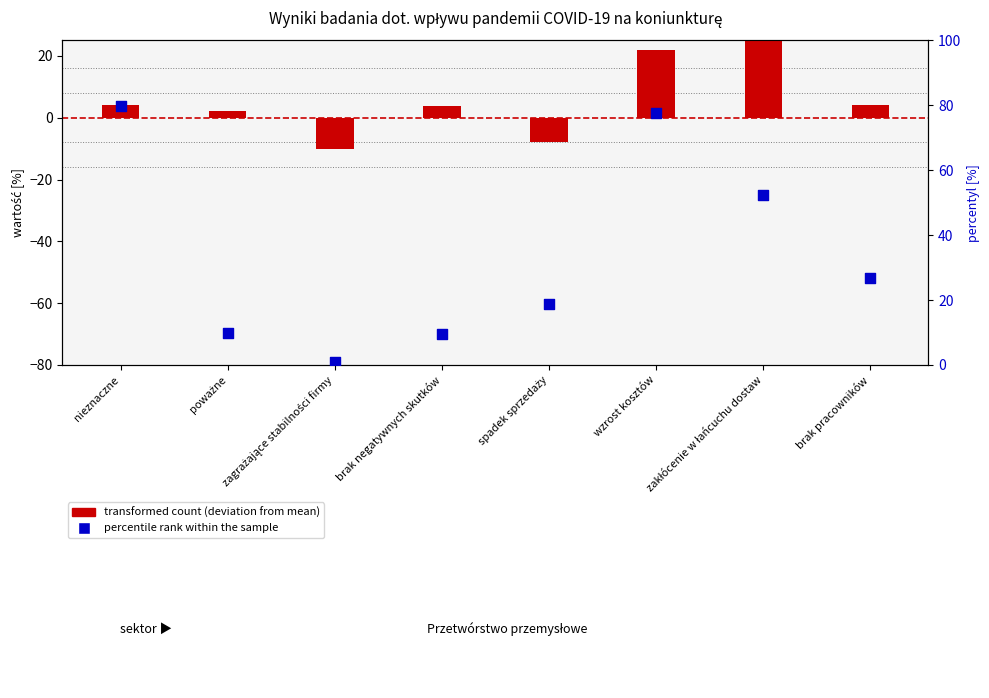

Which series has the widest spread of Y values?

percentile rank within the sample